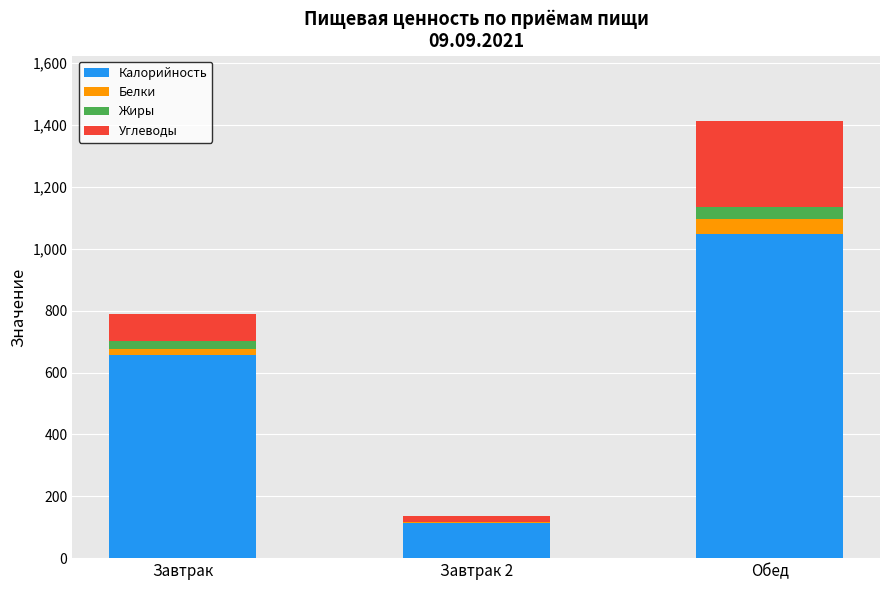

What is the sum of all Калорийность values?

1818.6